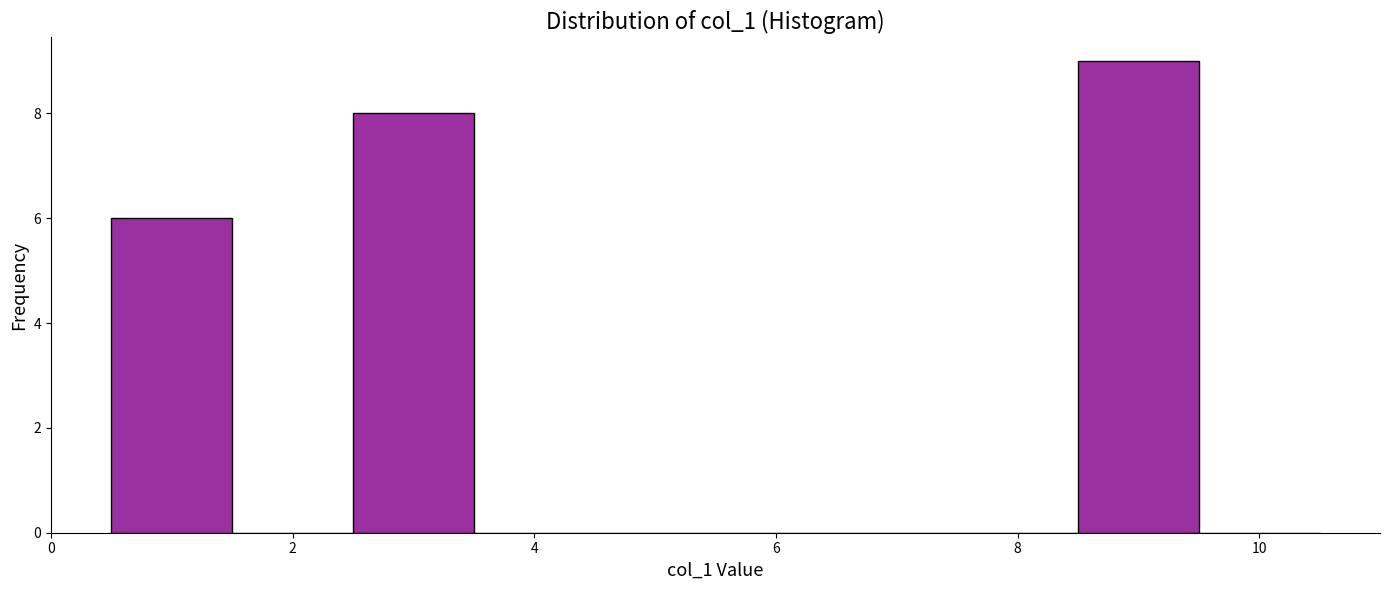

Reading left to right, list every bar in this chart as the range it spans on the x-axis followed by its height. Neither the bar edges nor the heights are printed on the chart, so give them approximately, as read against the axes.

0.5 to 1.5: 6
1.5 to 2.5: 0
2.5 to 3.5: 8
3.5 to 4.5: 0
4.5 to 5.5: 0
5.5 to 6.5: 0
6.5 to 7.5: 0
7.5 to 8.5: 0
8.5 to 9.5: 9
9.5 to 10.5: 0